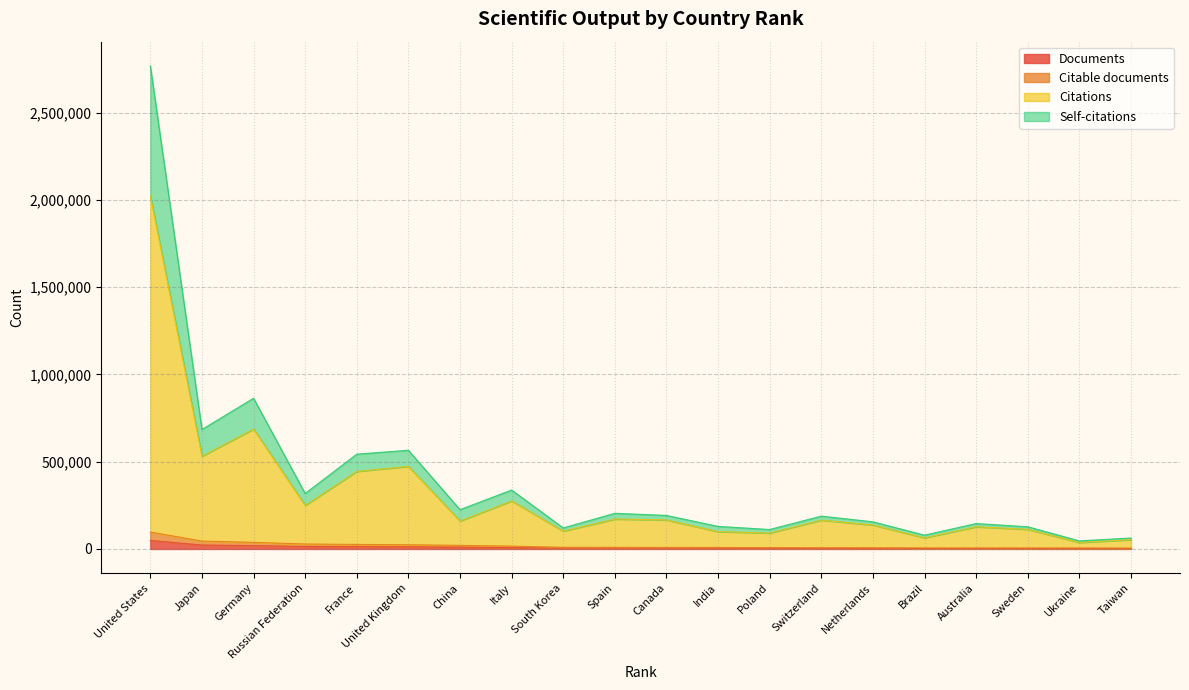

What are all the series names shown in the legend?

Documents, Citable documents, Citations, Self-citations